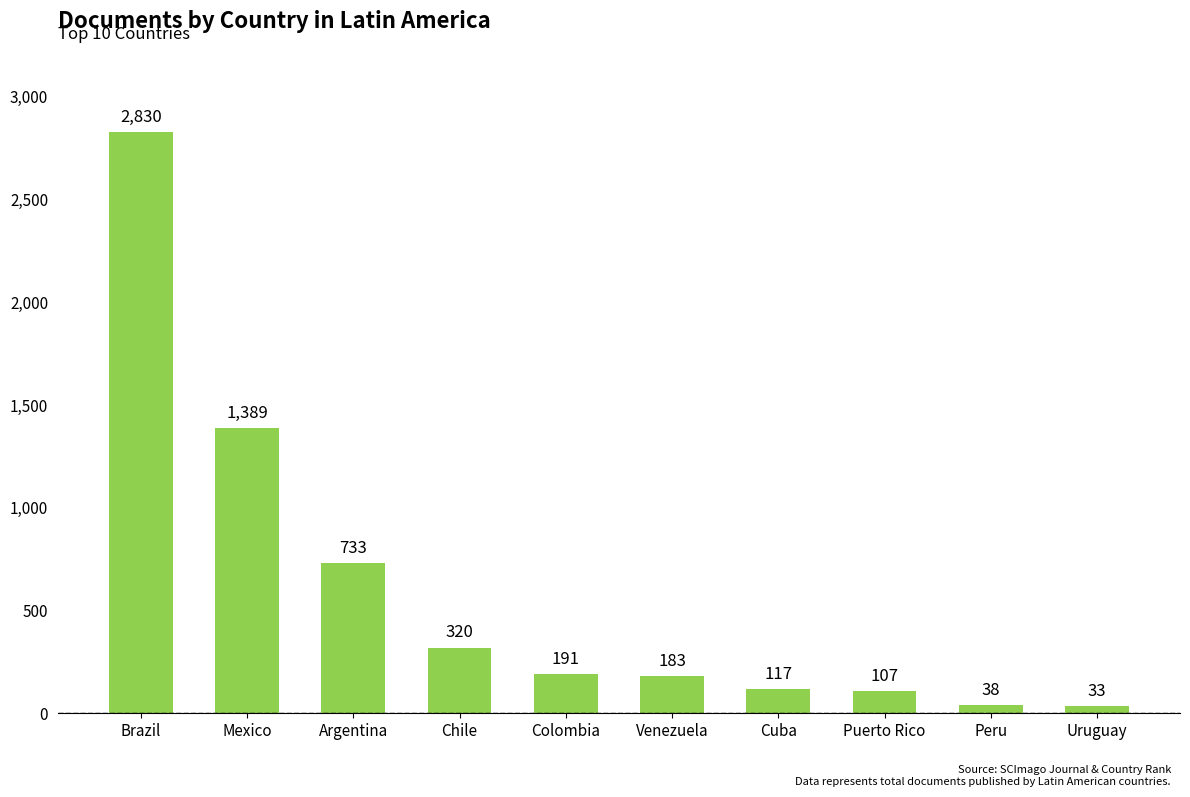

Reading left to right, what are all the values shown in this chart?

2830	1389	733	320	191	183	117	107	38	33